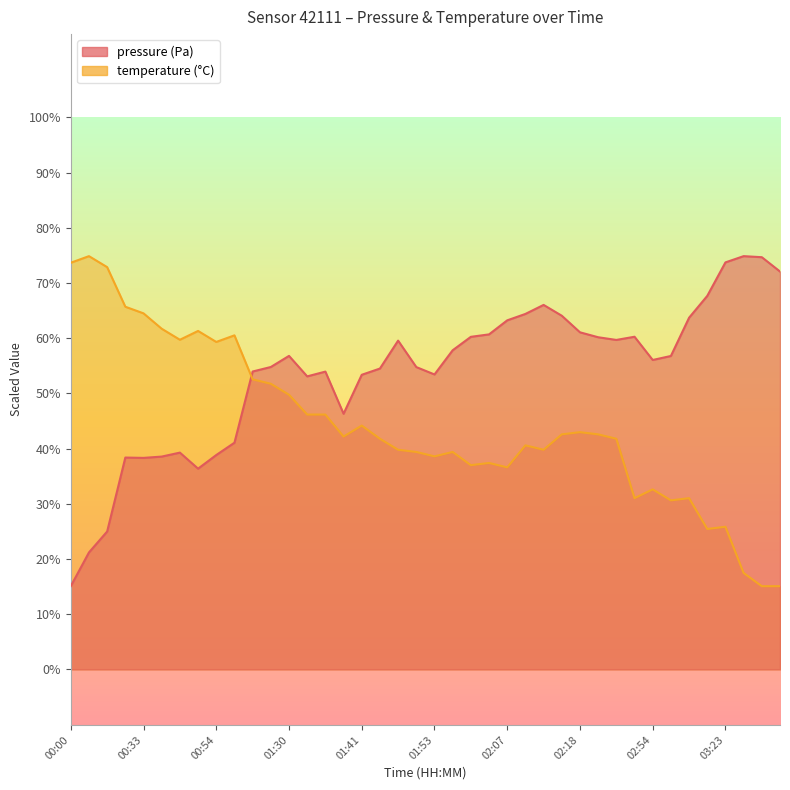

Is it true that temperature equals 26319.5 at 00:05?

False